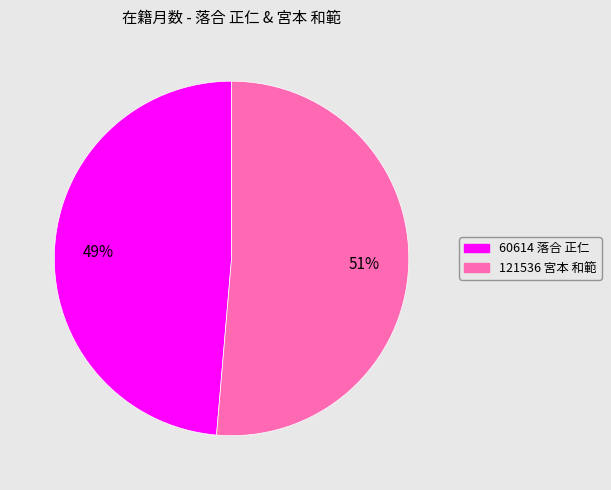

Which category has the biggest portion of the pie?

121536 宮本 和範